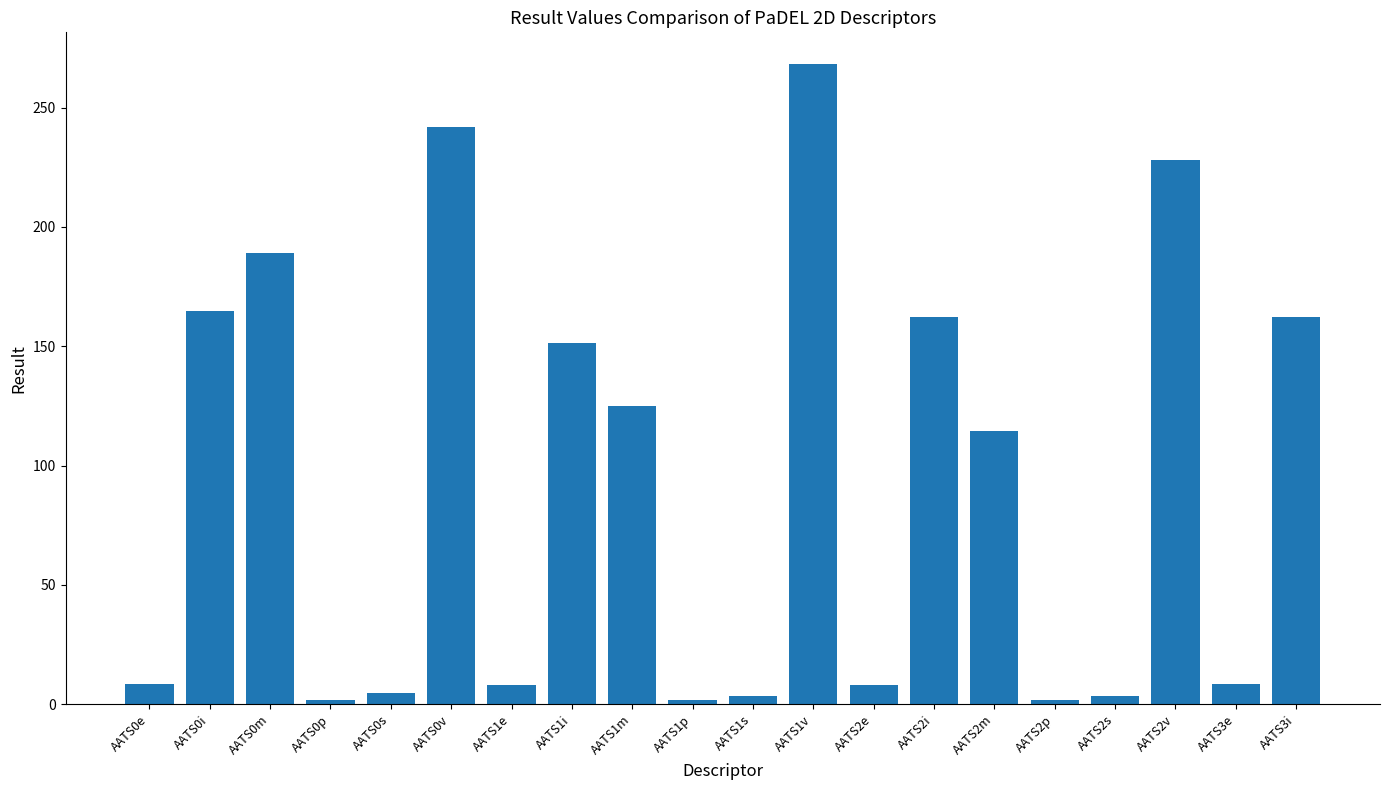

True or false: the data shows 8.3 at AATS0e.

True